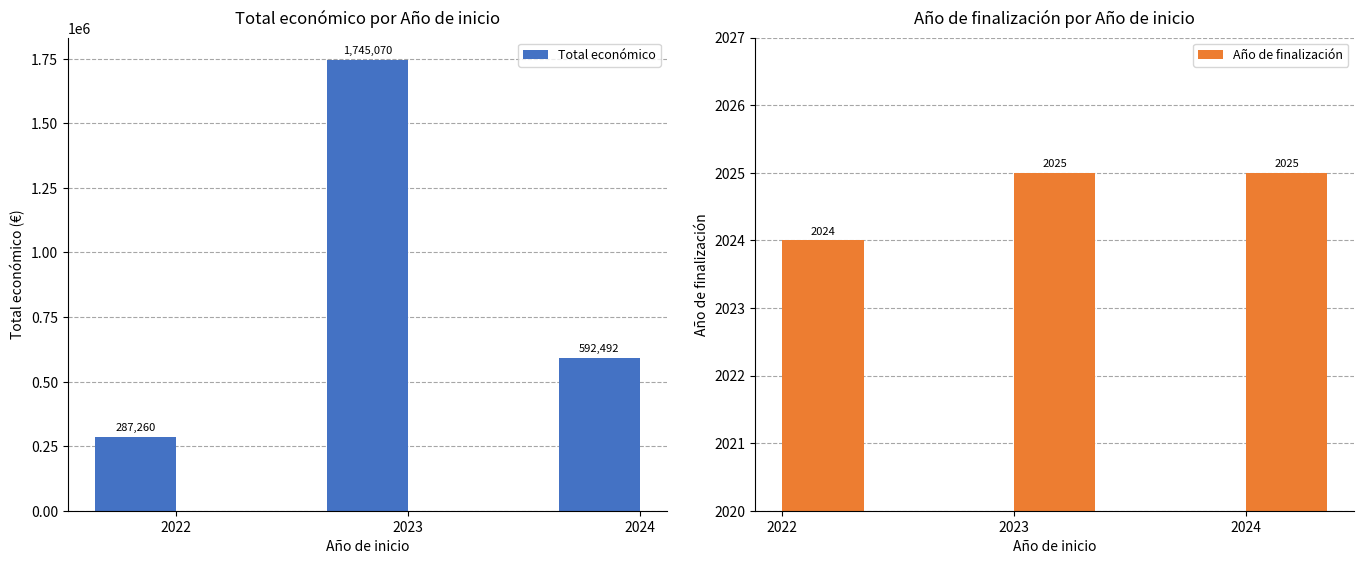

What is the smallest value displayed?

2024